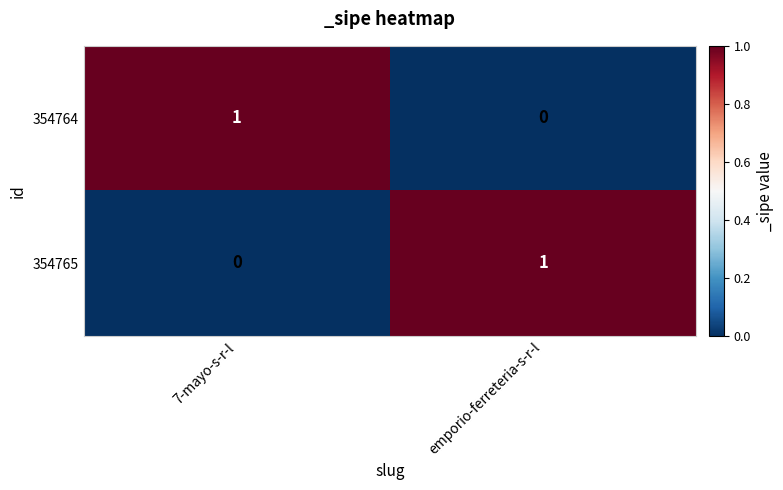

Reading left to right, what are all the values shown in this chart?

354764: 1	0
354765: 0	1